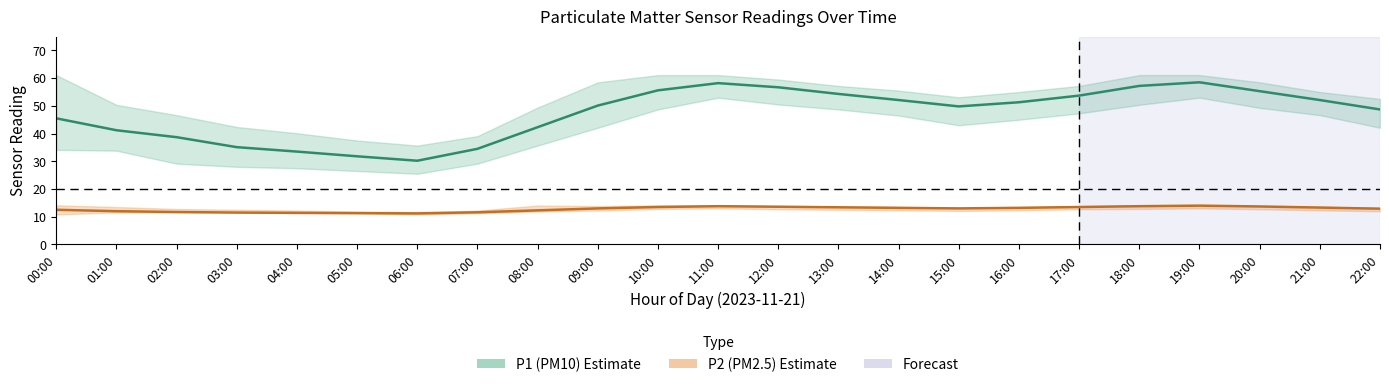

Reading right to left, list all the values displayed in this chart.

P1 (PM10) mid: 48.7	52.1	55.3	58.5	57.2	53.7	51.3	49.8	52.1	54.3	56.7	58.2	55.6	50.1	42.3	34.5	30.2	31.8	33.5	35.1	38.7	41.2	45.5
P2 (PM2.5) mid: 12.9	13.3	13.7	14.0	13.8	13.5	13.2	13.0	13.2	13.4	13.6	13.8	13.5	13.0	12.3	11.6	11.2	11.3	11.4	11.5	11.7	12.0	12.5